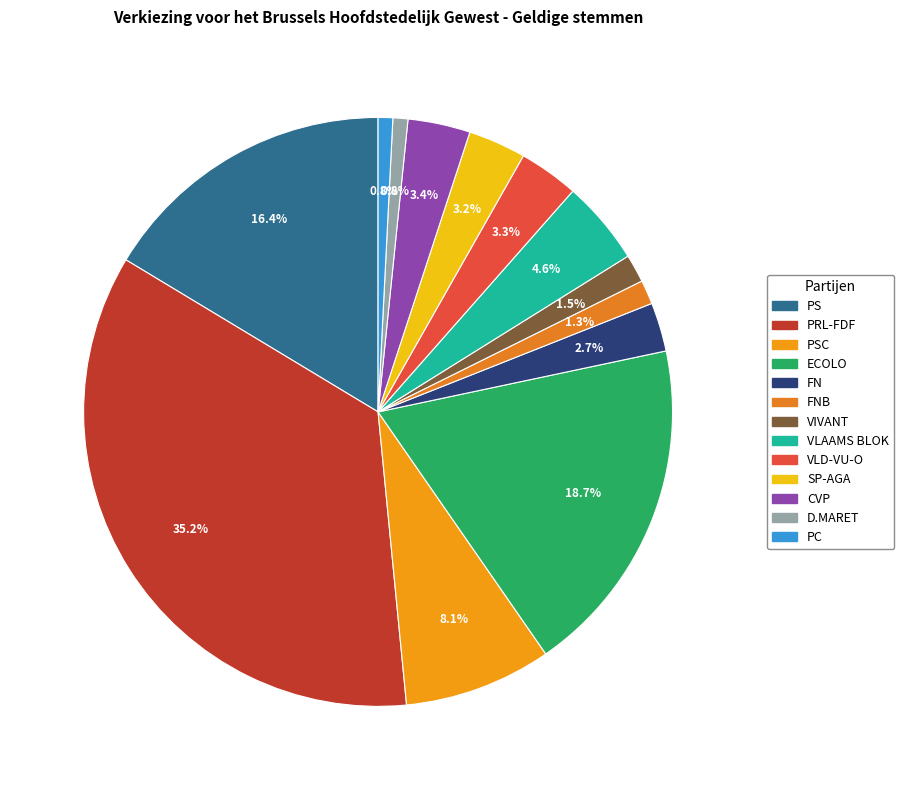

Rank the categories by value from lowest to highest.

PC, D.MARET, FNB, VIVANT, FN, SP-AGA, VLD-VU-O, CVP, VLAAMS BLOK, PSC, PS, ECOLO, PRL-FDF